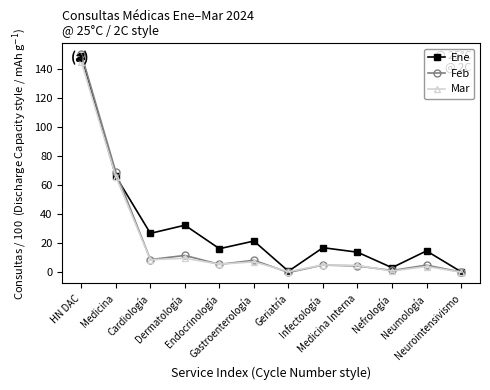

How many data points does each series have?

12